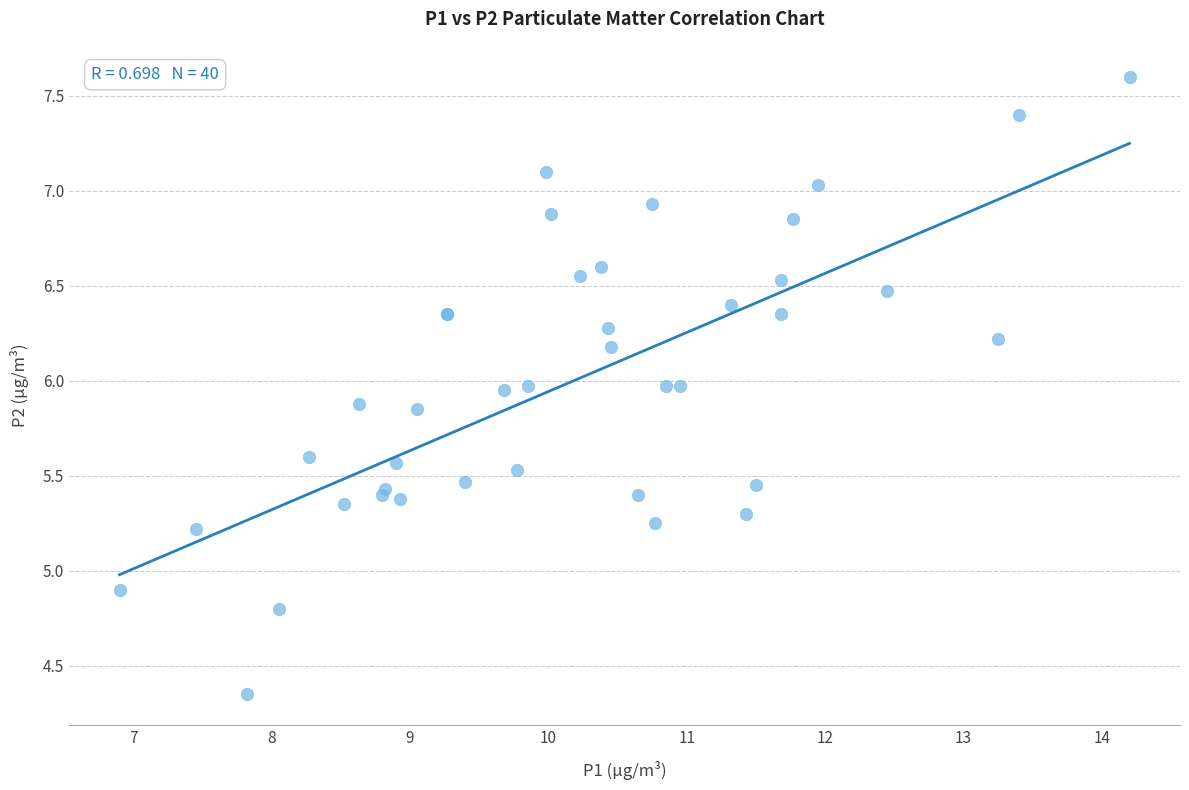

What Y value in the scatter plot is closest to 5?

4.9